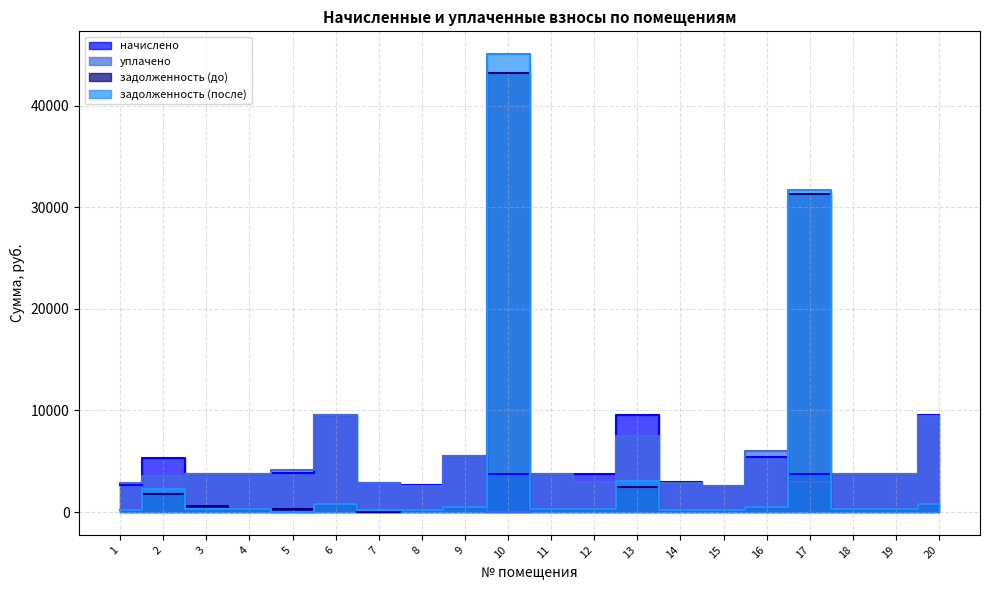

What is the spread (max minus min) of values at 9?

5065.1